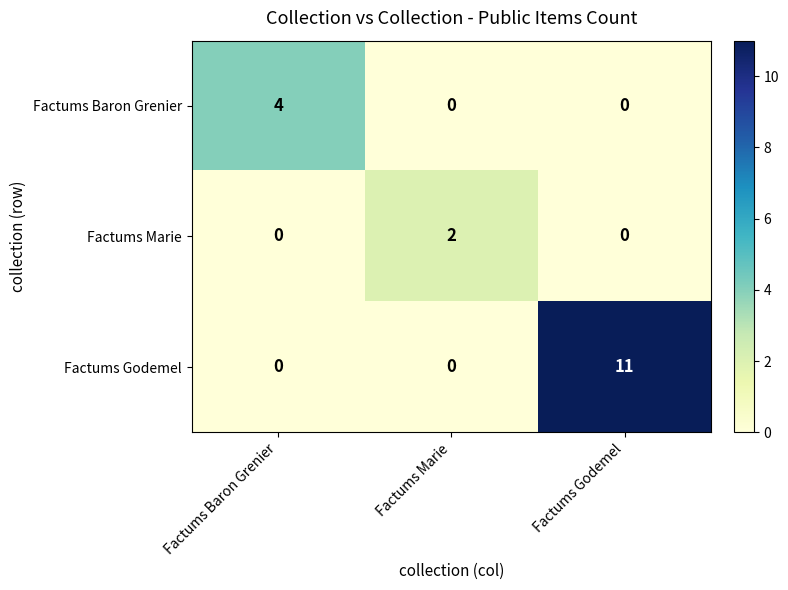

At how many categories does at least one series exceed 3?

2